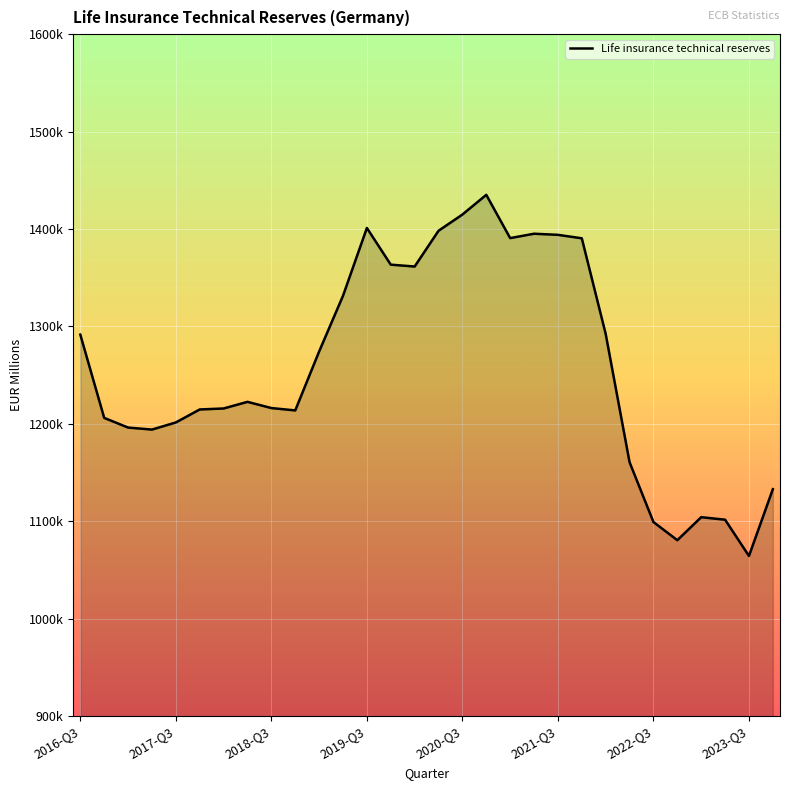

Is this an area chart (filled region under the line)?

Yes